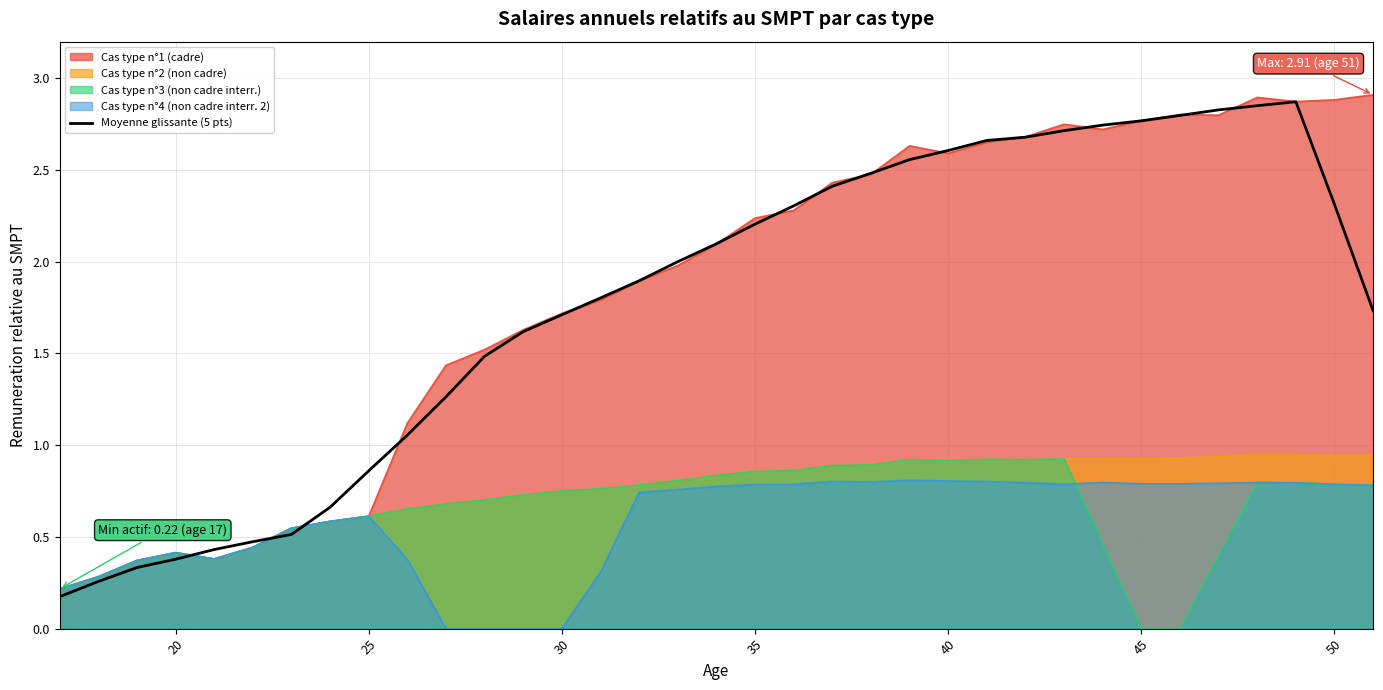

Does the chart have visible grid lines?

Yes